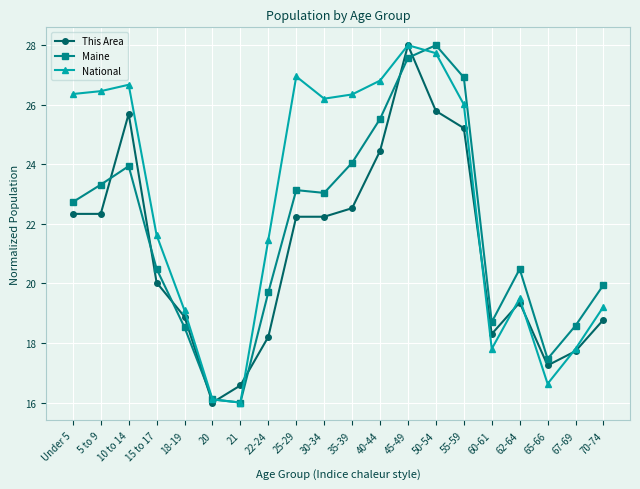

Is the value of Maine at 55-59 greater than the value of This Area at 50-54?

Yes